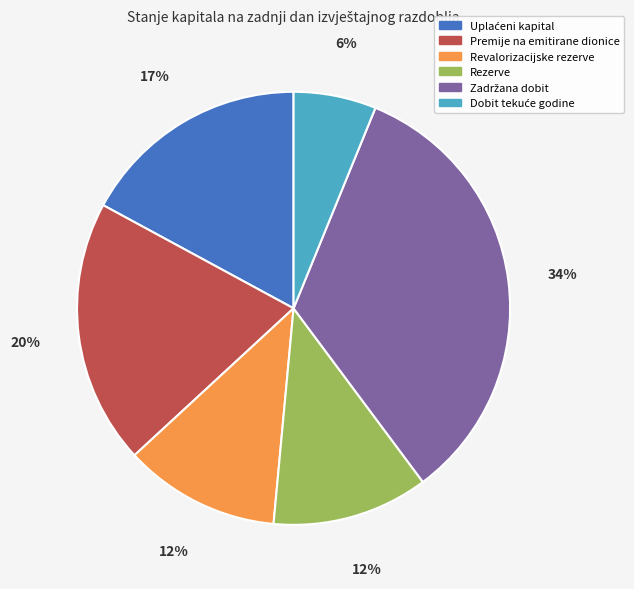

Does any single category account for the majority?

No